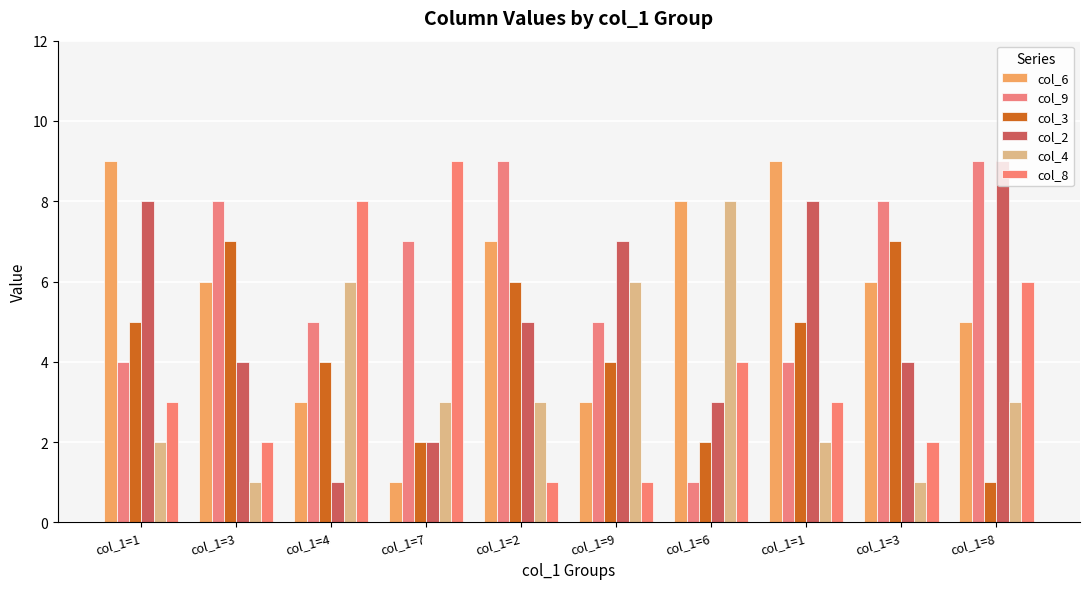

Are the bars grouped side by side (vs. stacked)?

Yes